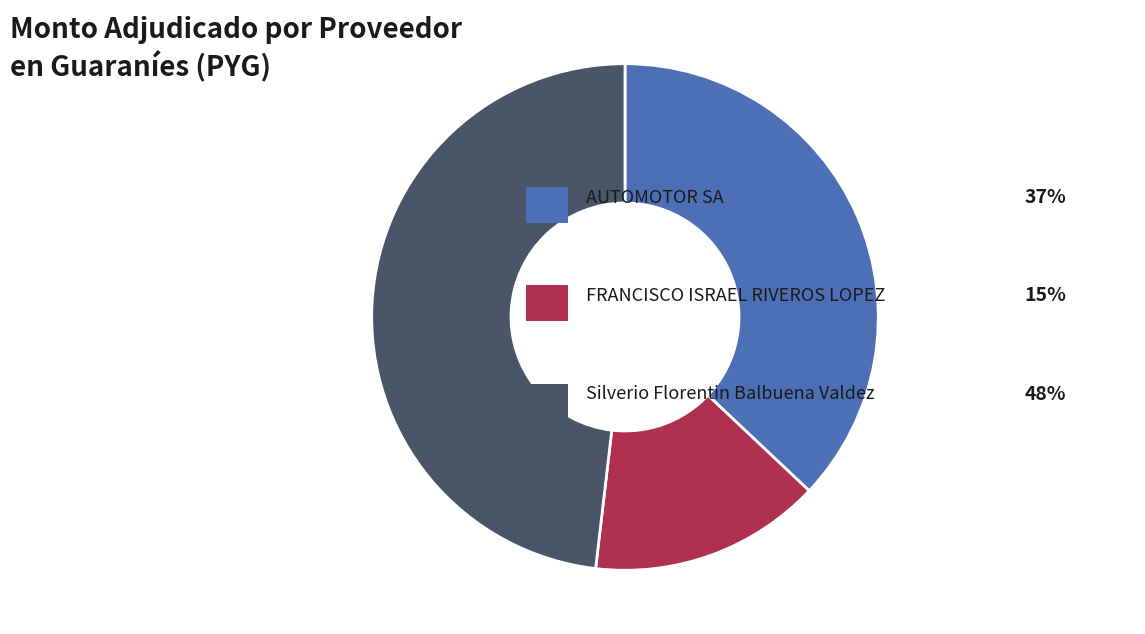

Is there a majority slice in this chart?

No